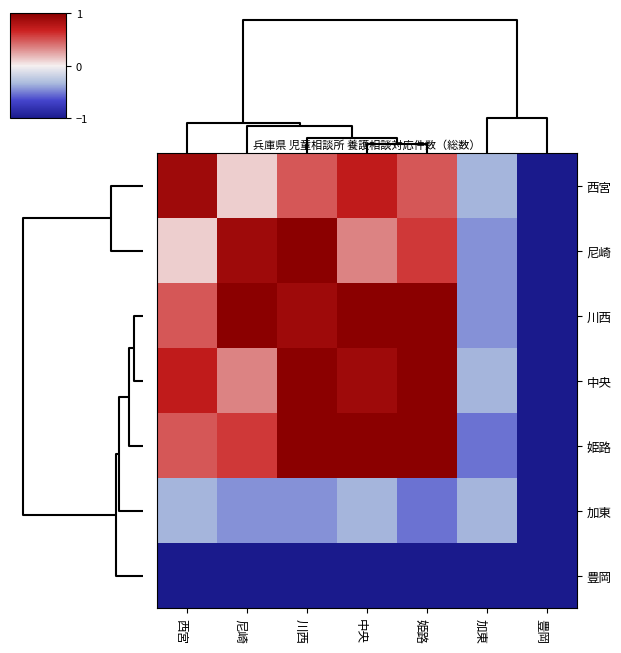

Which series has the largest total across all categories?

川西